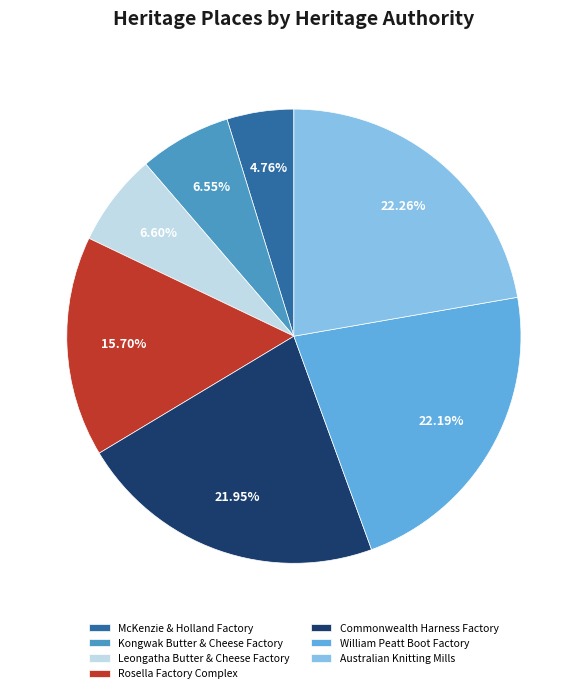

Count the number of slices in the pie.

7